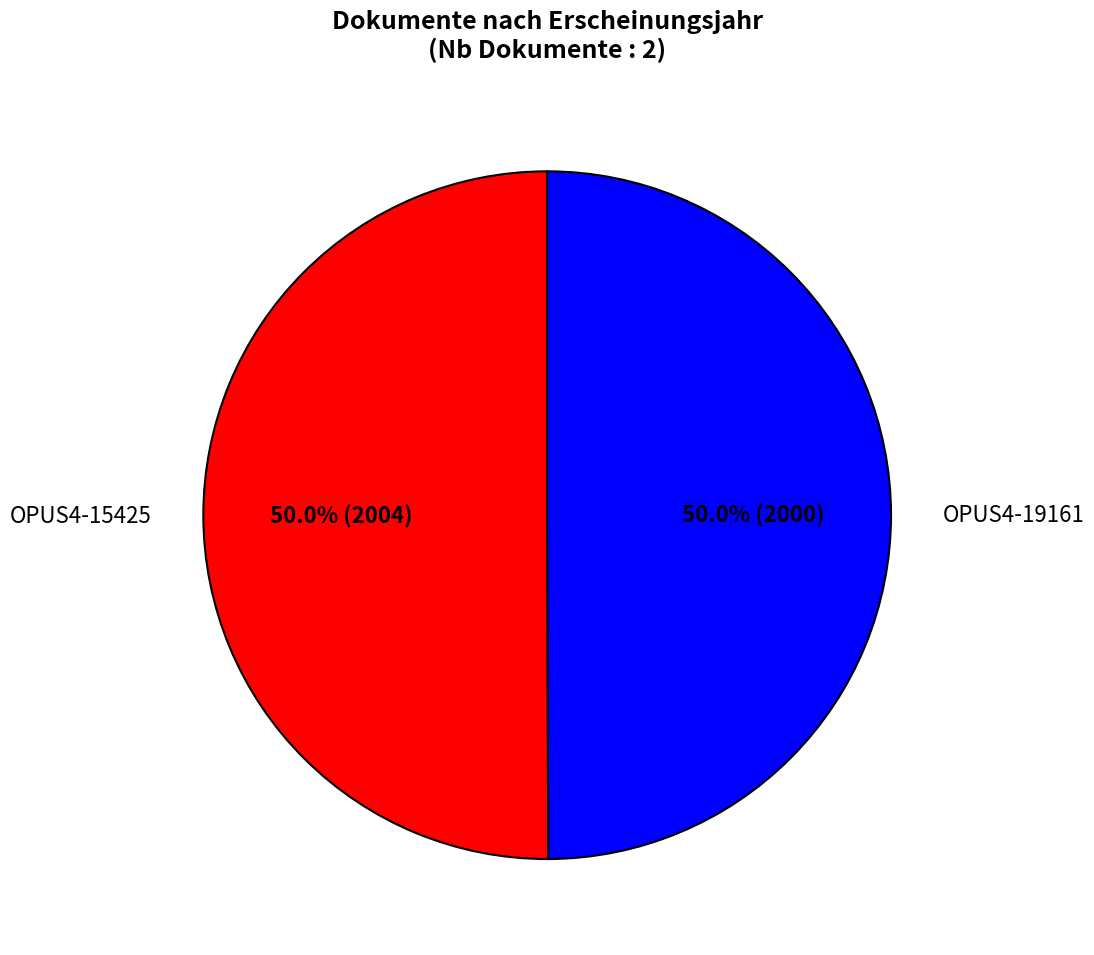

What is the ratio of the value at OPUS4-15425 to the value at OPUS4-19161?

1.0